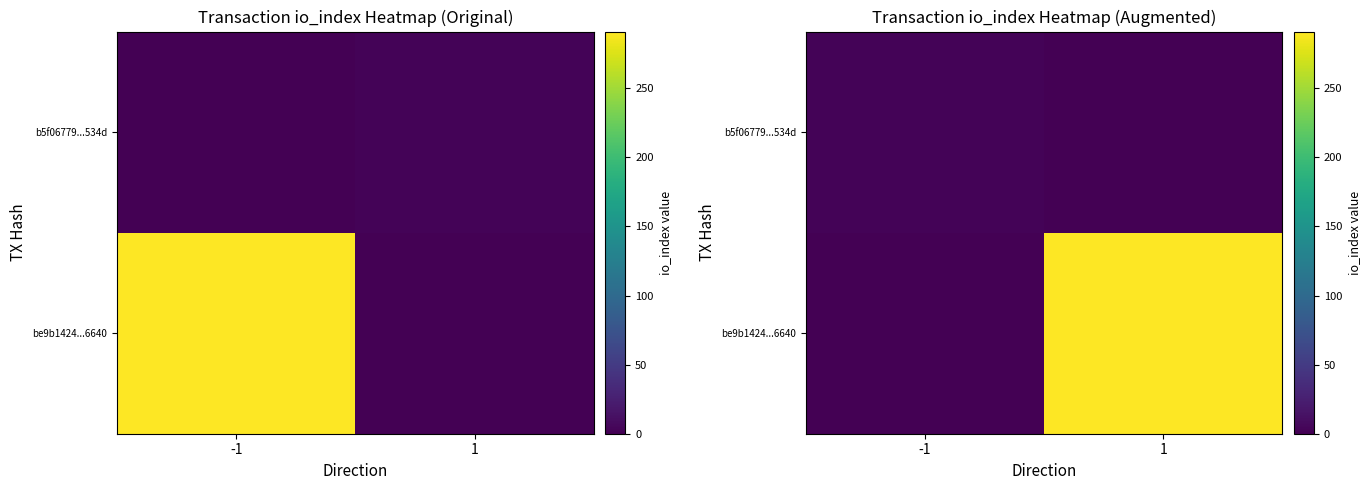

At how many categories does at least one series exceed 224?

1